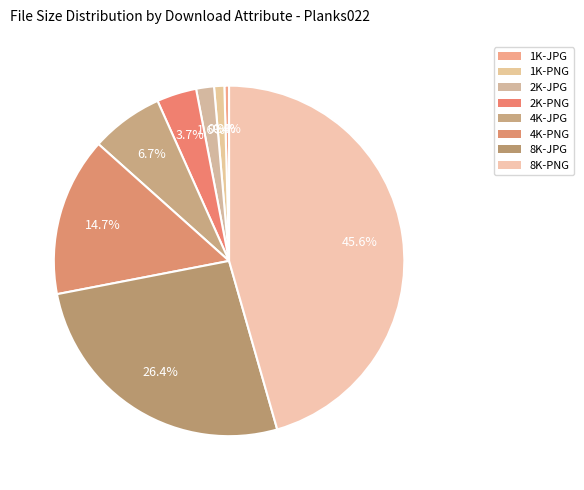

The 2K-JPG slice represents 11% of the pie. True or false?

False